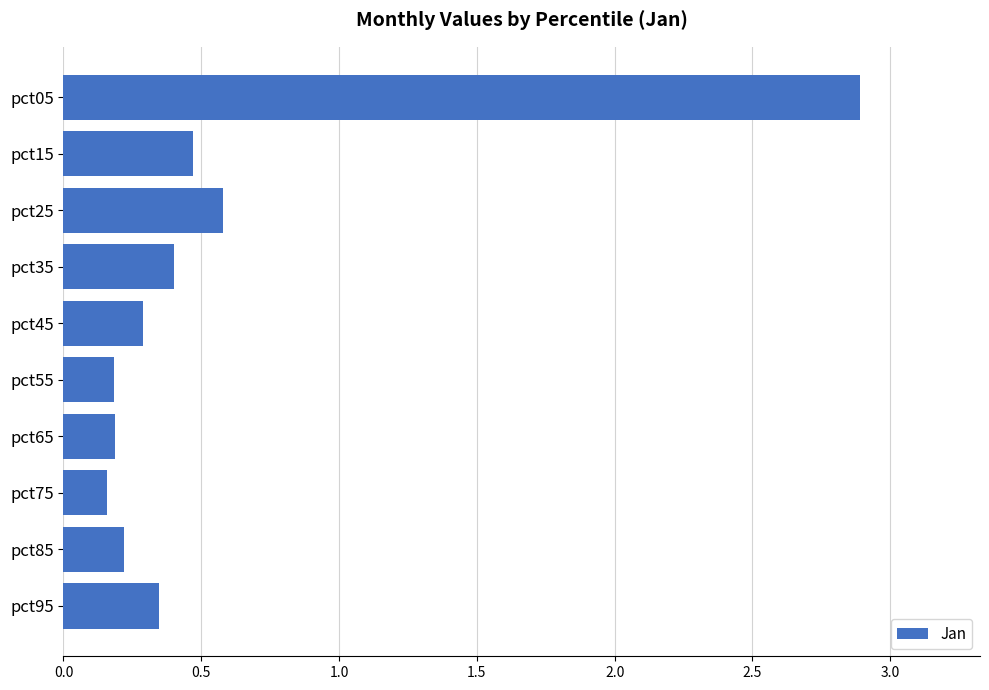

What is the change in value from pct05 to pct25?

-2.3